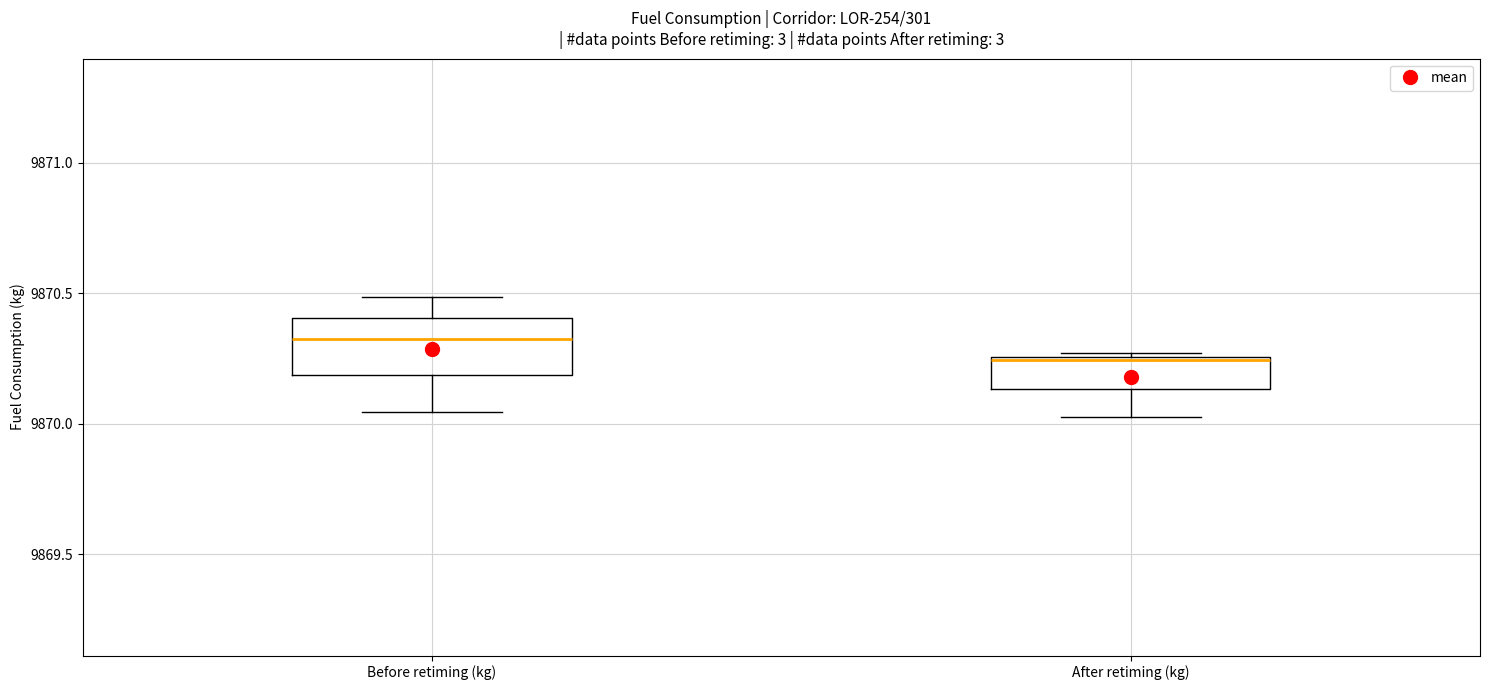

Which box has the highest median line?

Before retiming (kg)